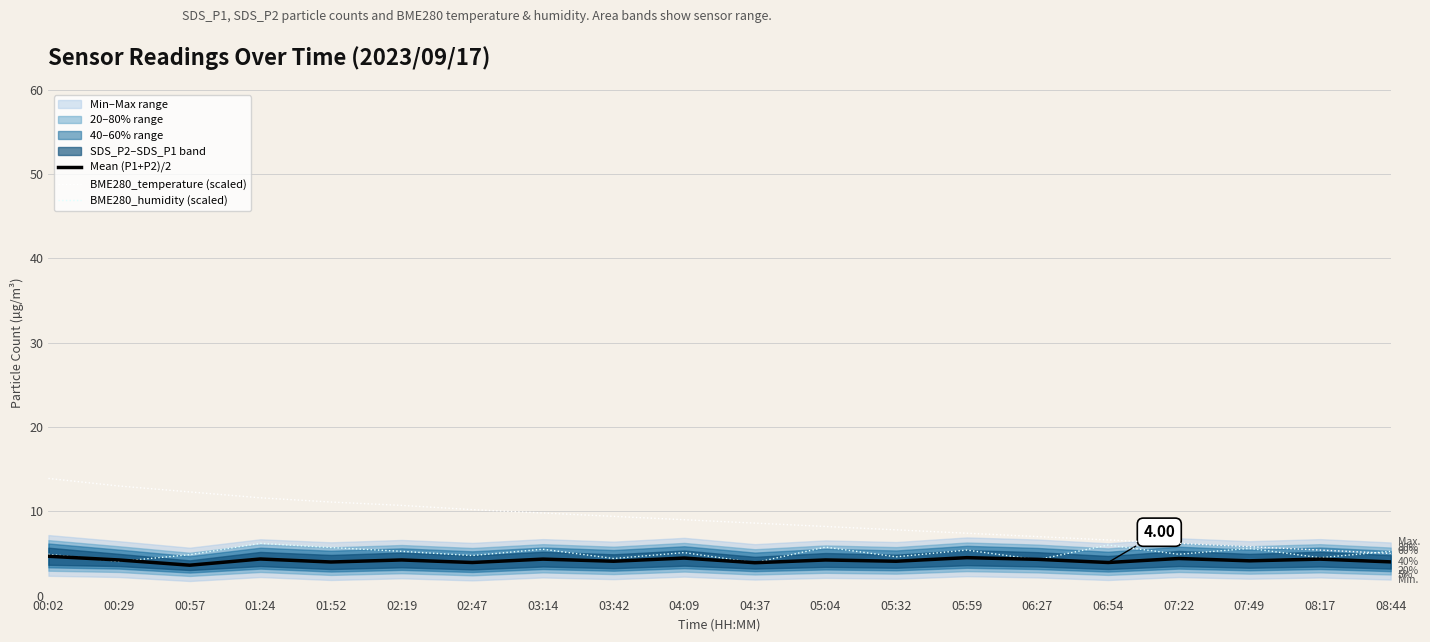

At how many categories does at least one series exceed 10?

7